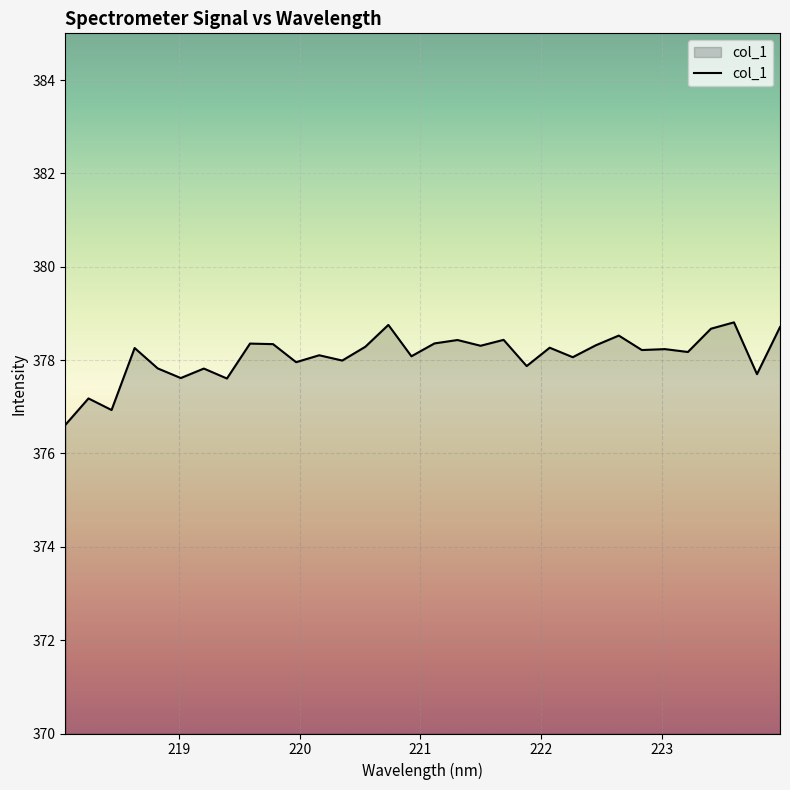

What is the minimum value shown in the chart?

376.6